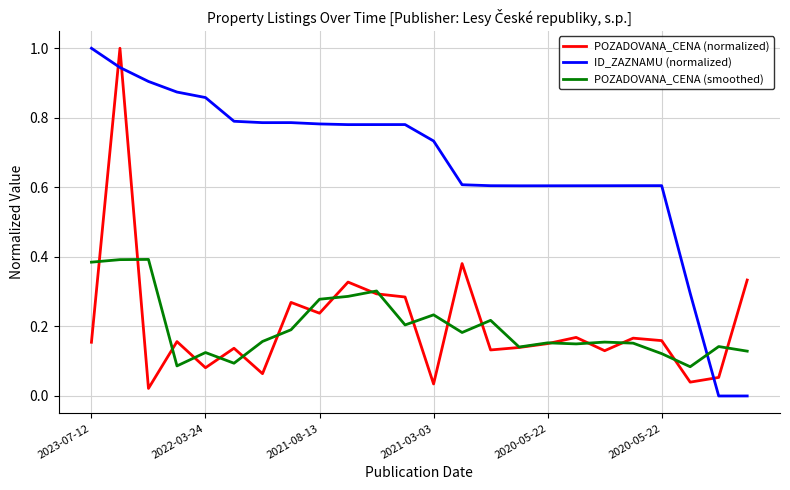

How many distinct data groups are displayed?

3